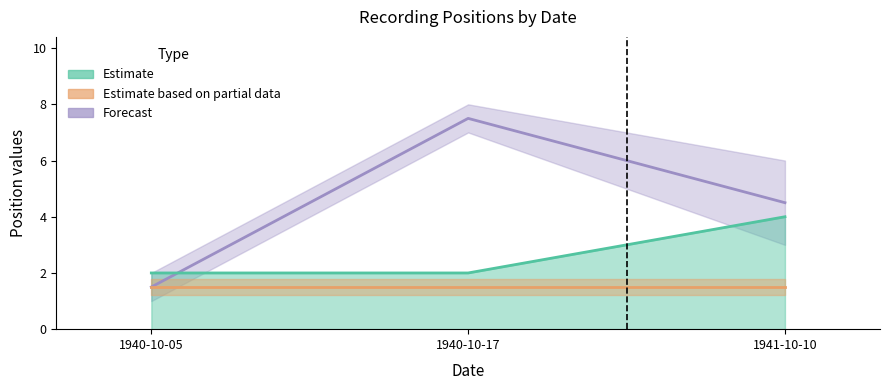

Which category has the highest value across all series?

1940-10-17